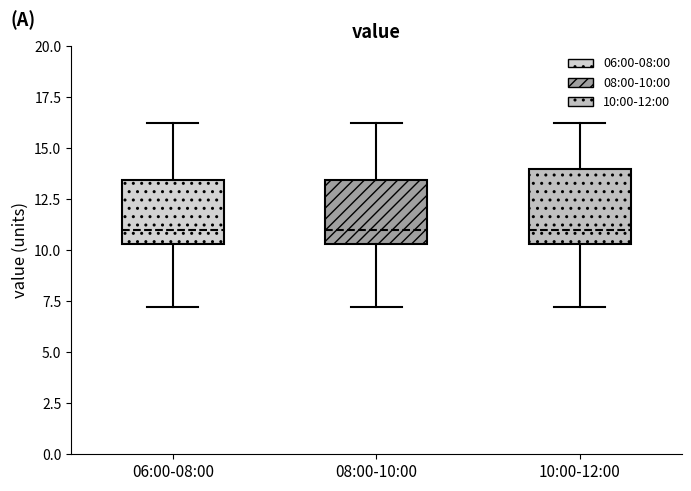

Where is the upper edge of the box for 06:00-08:00 on the y-axis? The values are not printed on the chart, so give them approximately, as read against the axis.

13.5